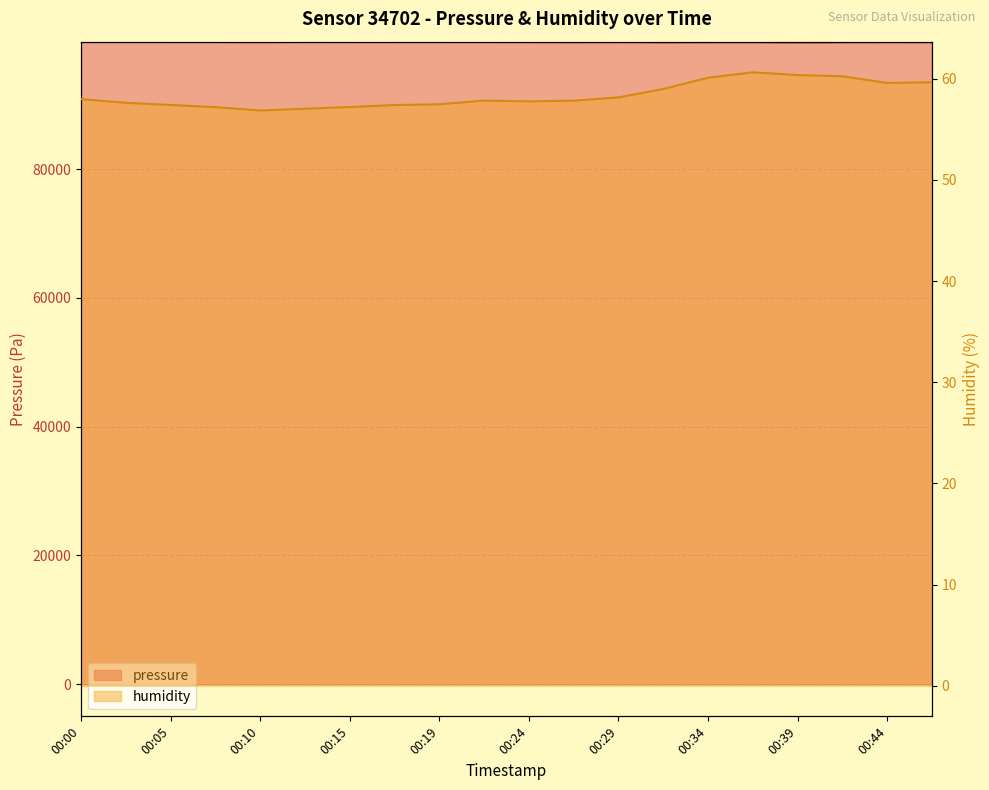

What value does the pressure series have at 00:19?

99730.1